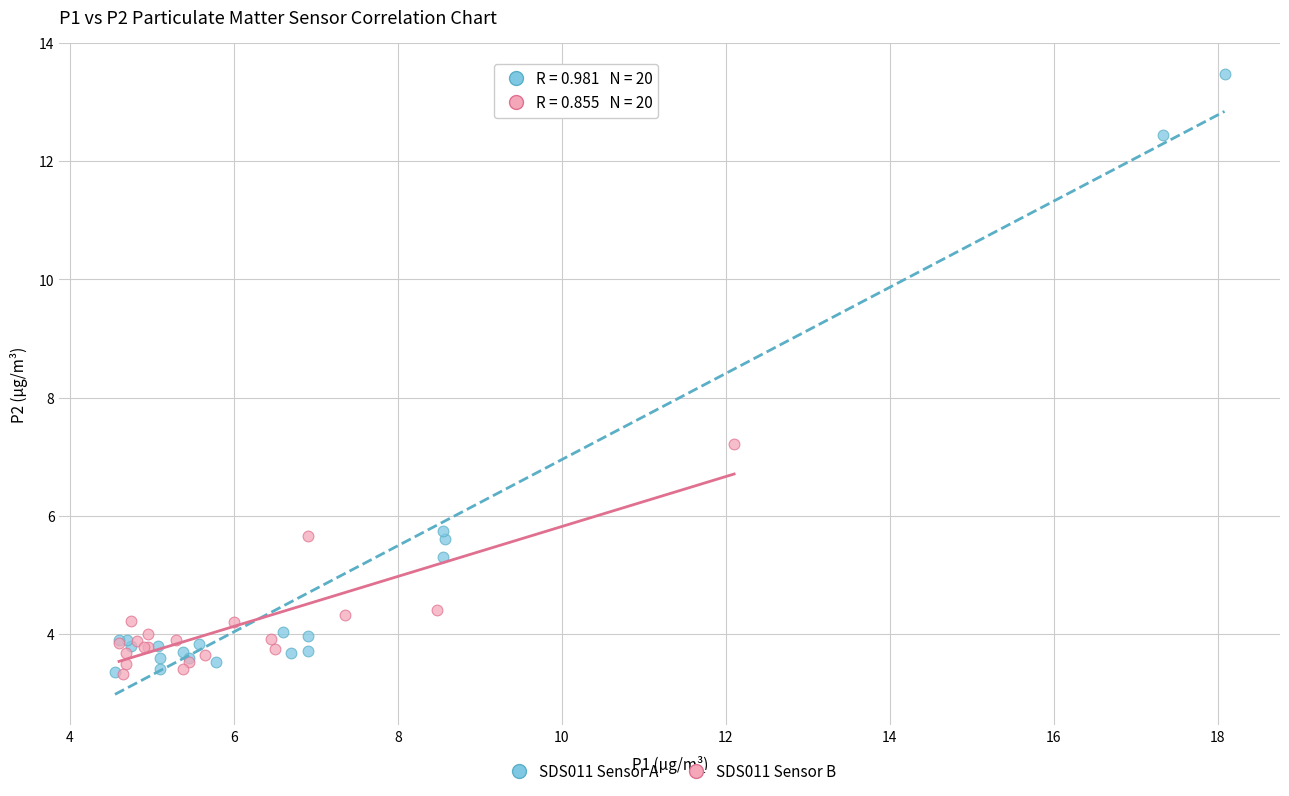

Which series has the largest Y range (max minus min)?

SDS011 Sensor A